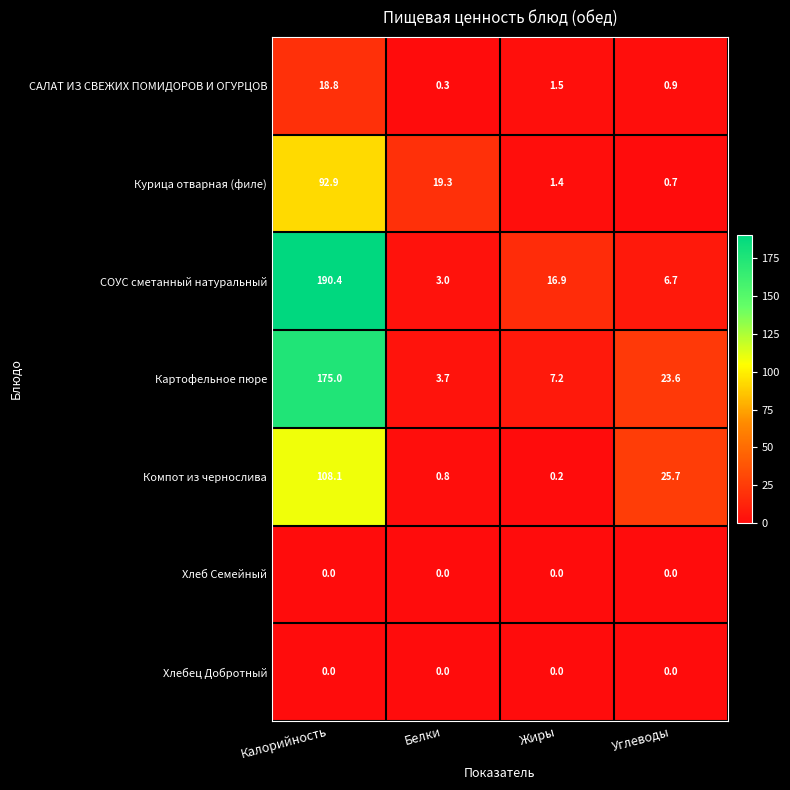

At which category is the sum across all series the highest?

Калорийность